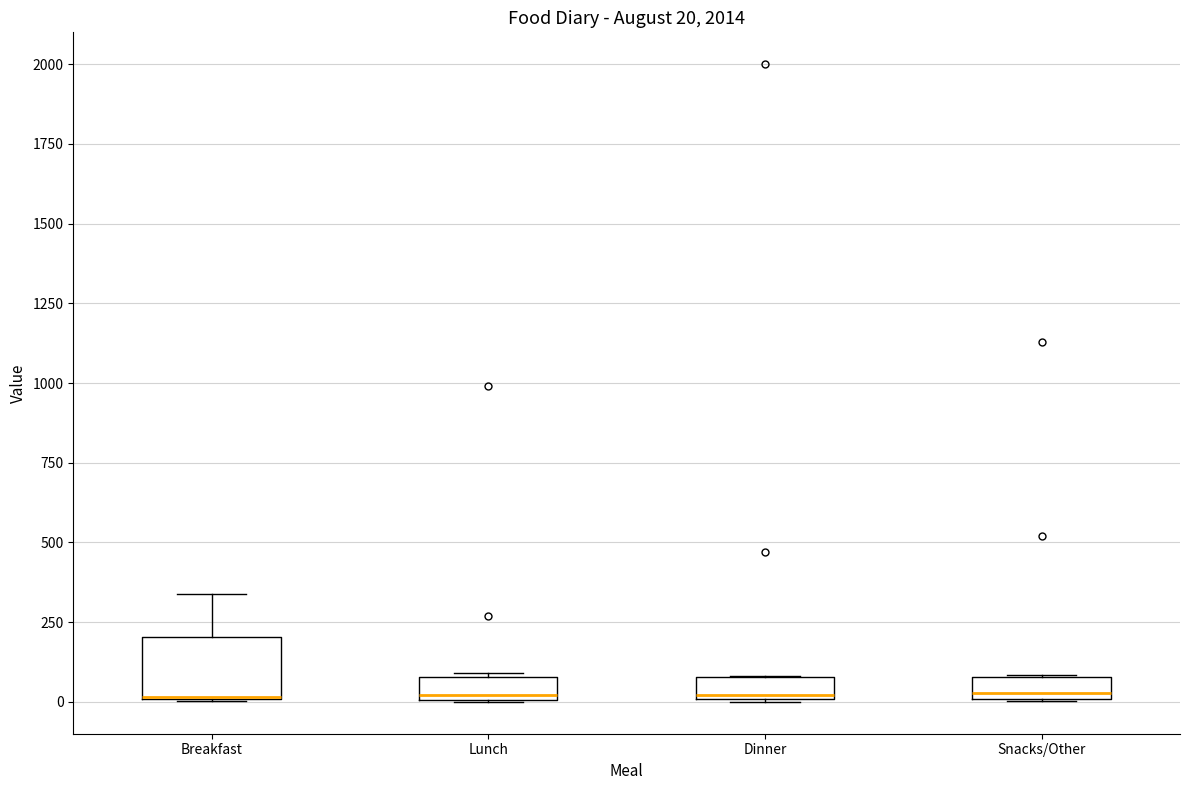

Which box is the tallest, from its lower edge to its upper edge?

Breakfast